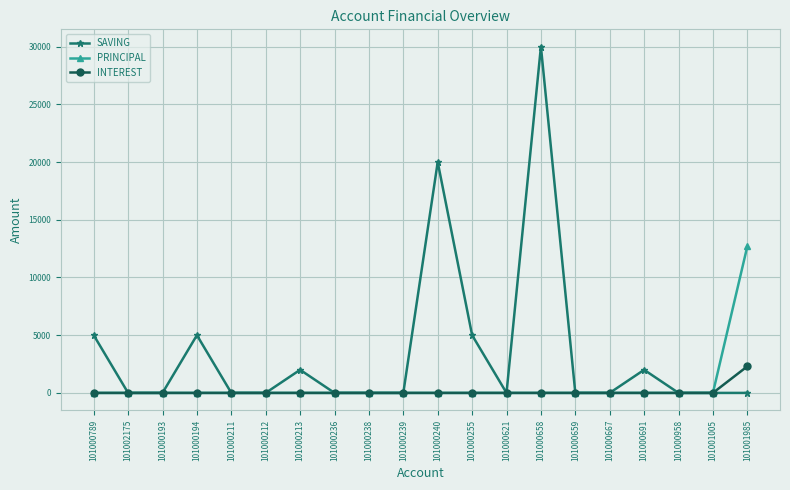

At which category is the sum across all series the highest?

101000658